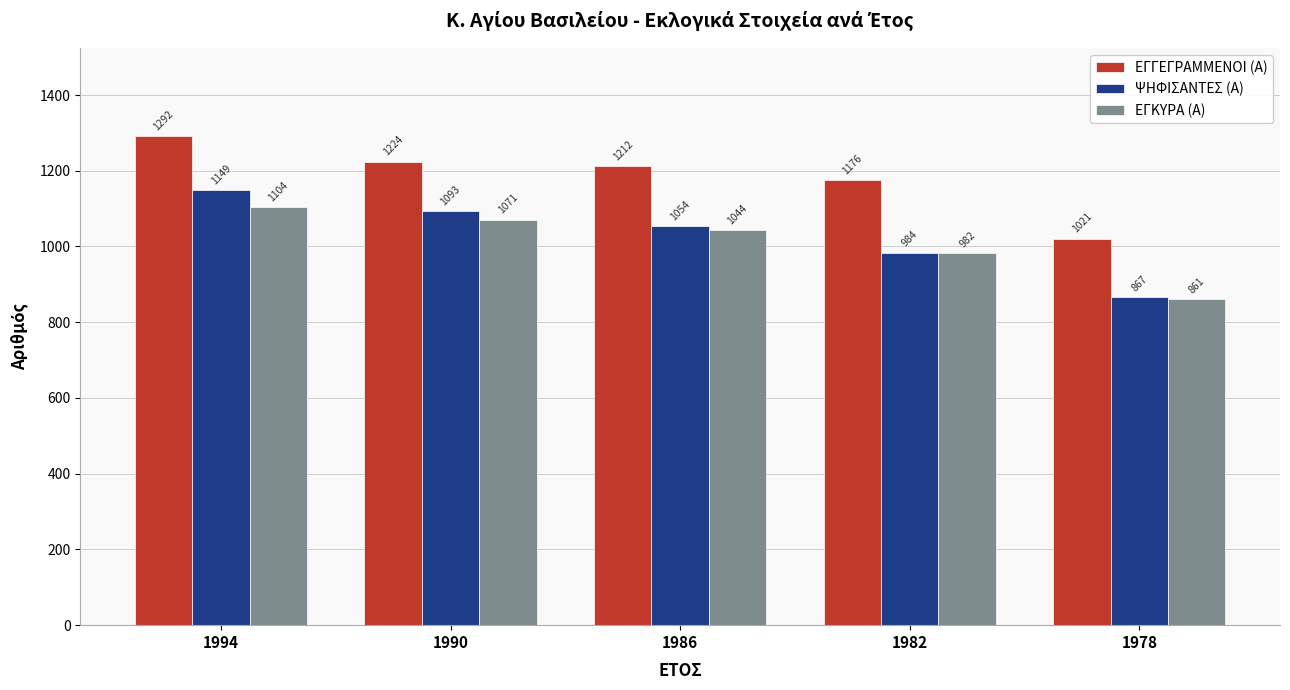

Rank the series at 1994 from lowest to highest value.

ΕΓΚΥΡΑ (Α), ΨΗΦΙΣΑΝΤΕΣ (Α), ΕΓΓΕΓΡΑΜΜΕΝΟΙ (Α)